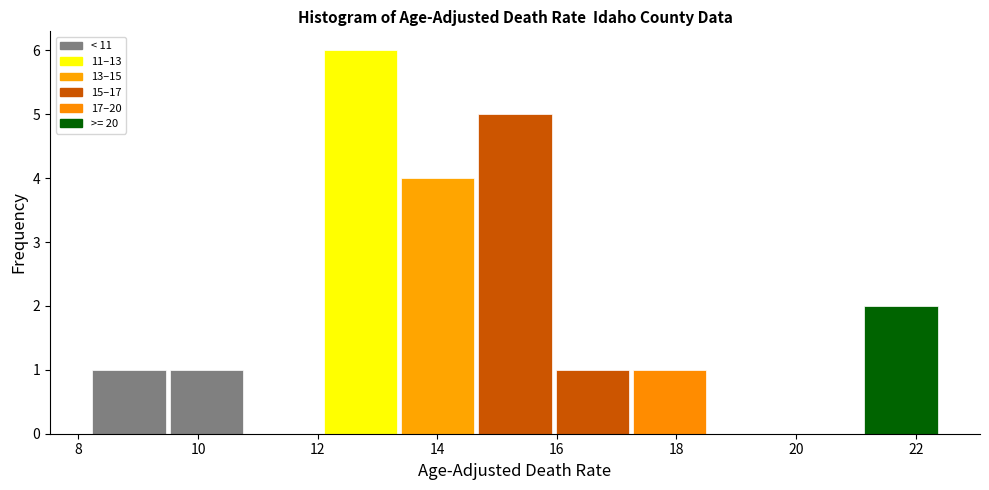

How tall is the bar that spans 14.6 to 16.0 on the x-axis? Neither the bar edges nor the heights are printed on the chart, so give them approximately, as read against the axes.

5